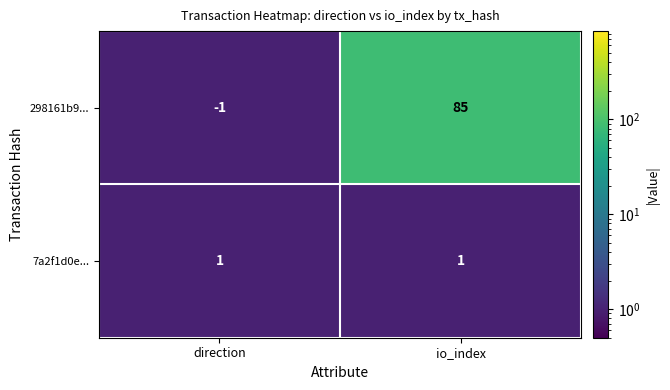

Which series changed the most between direction and io_index?

298161b9...